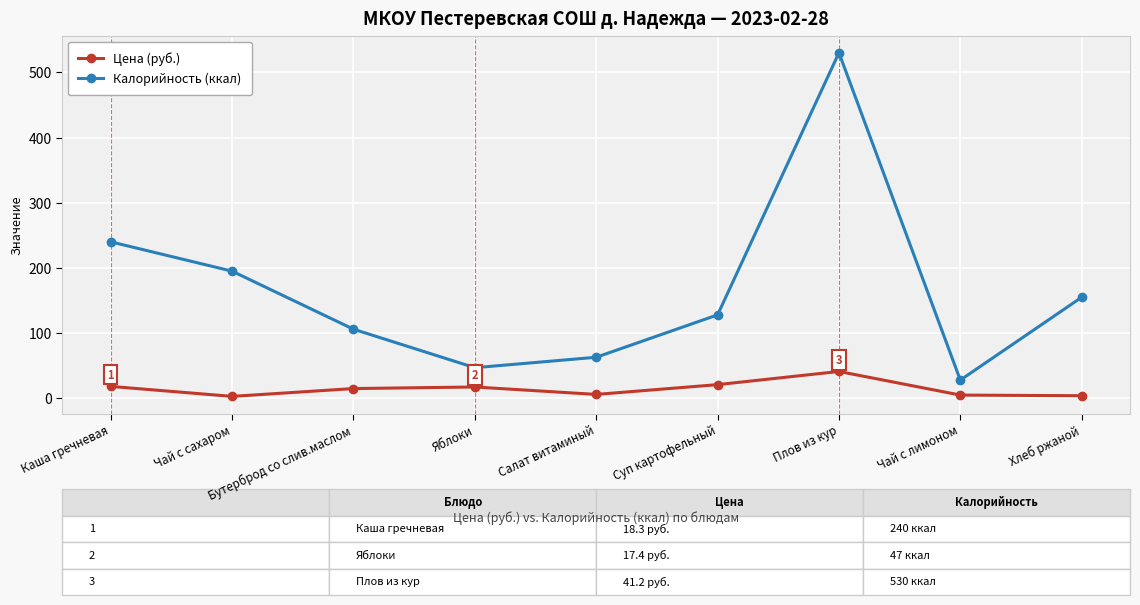

True or false: Цена (руб.) and Калорийность (ккал) intersect in this chart.

False